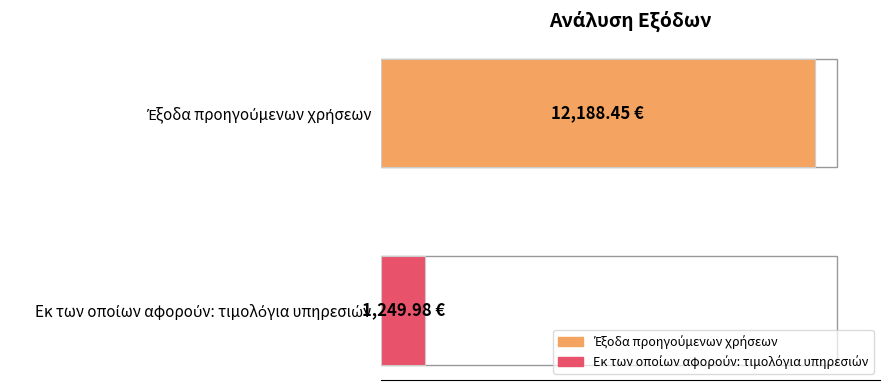

Are the bars grouped side by side (vs. stacked)?

No